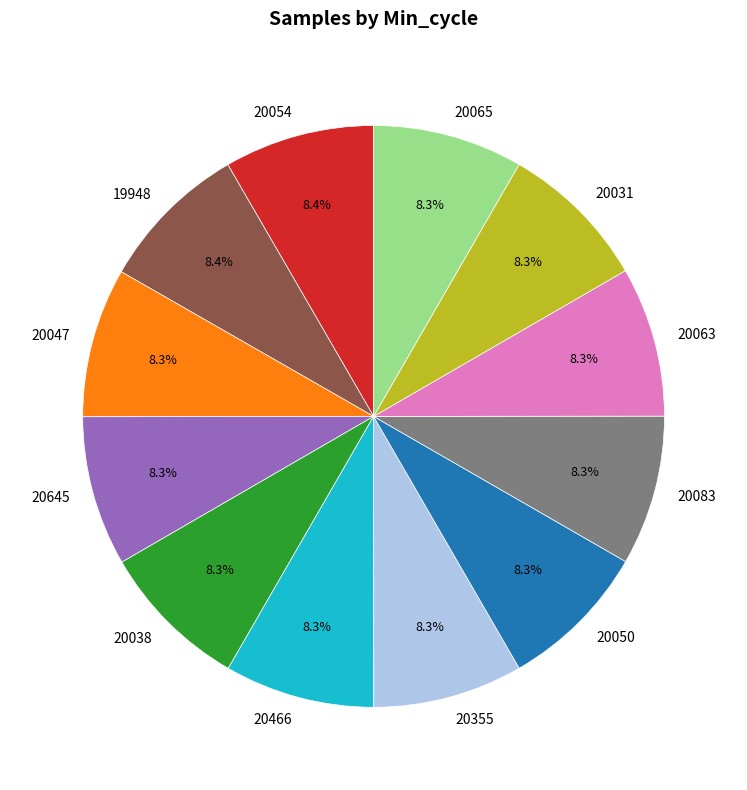

Does 20355 account for over 50% of the chart?

No